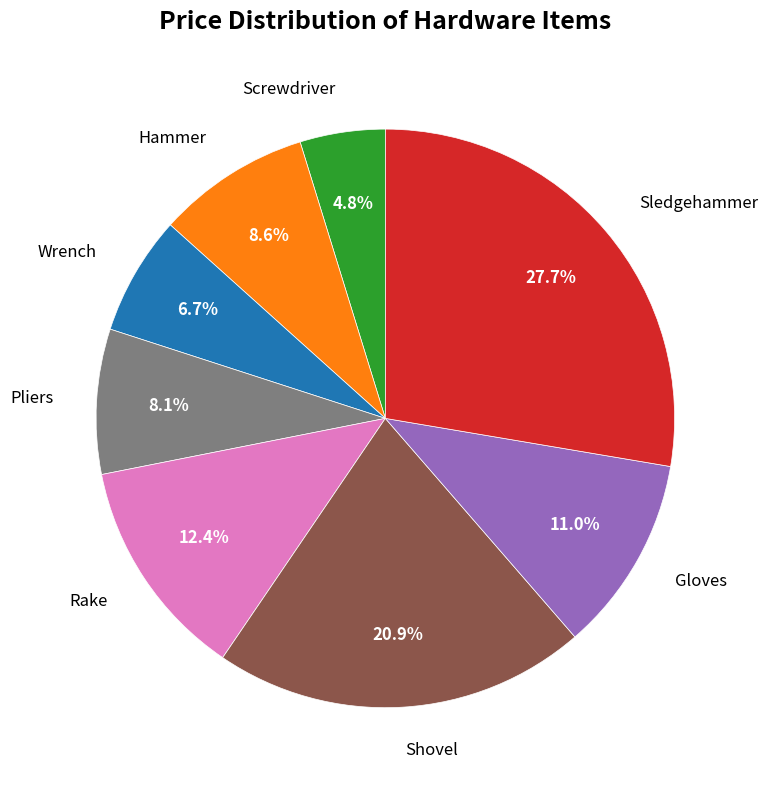

To the nearest percent, what is the average slice percentage?

12%